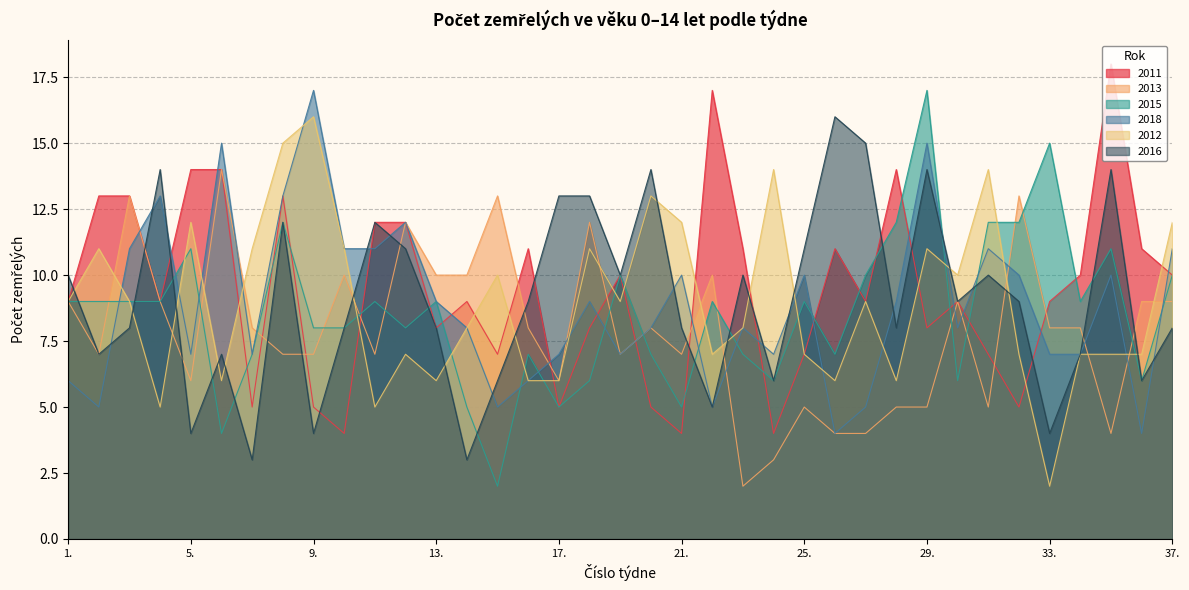

What is the label of the 23rd point from the left?

23.